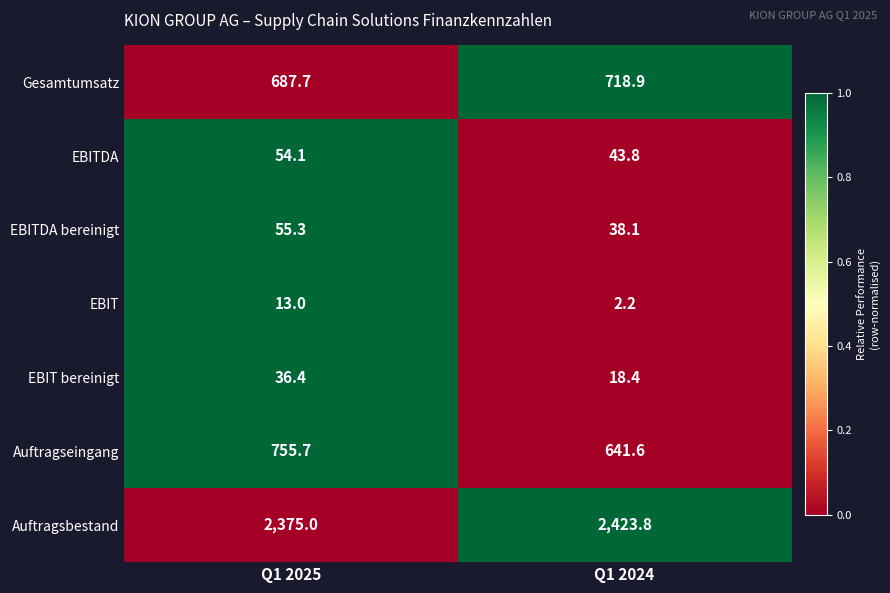

Reading right to left, transcribe all the data shown in this chart.

Gesamtumsatz: 718.9	687.7
EBITDA: 43.8	54.1
EBITDA bereinigt: 38.1	55.3
EBIT: 2.2	13.0
EBIT bereinigt: 18.4	36.4
Auftragseingang: 641.6	755.7
Auftragsbestand: 2423.8	2375.0